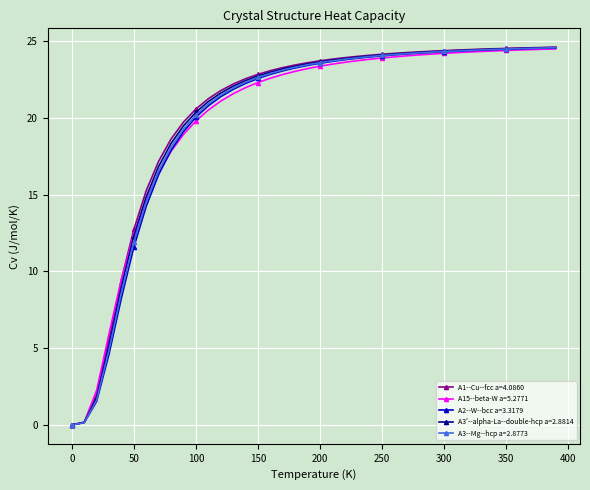

At how many categories does at least one series exceed 7?

36